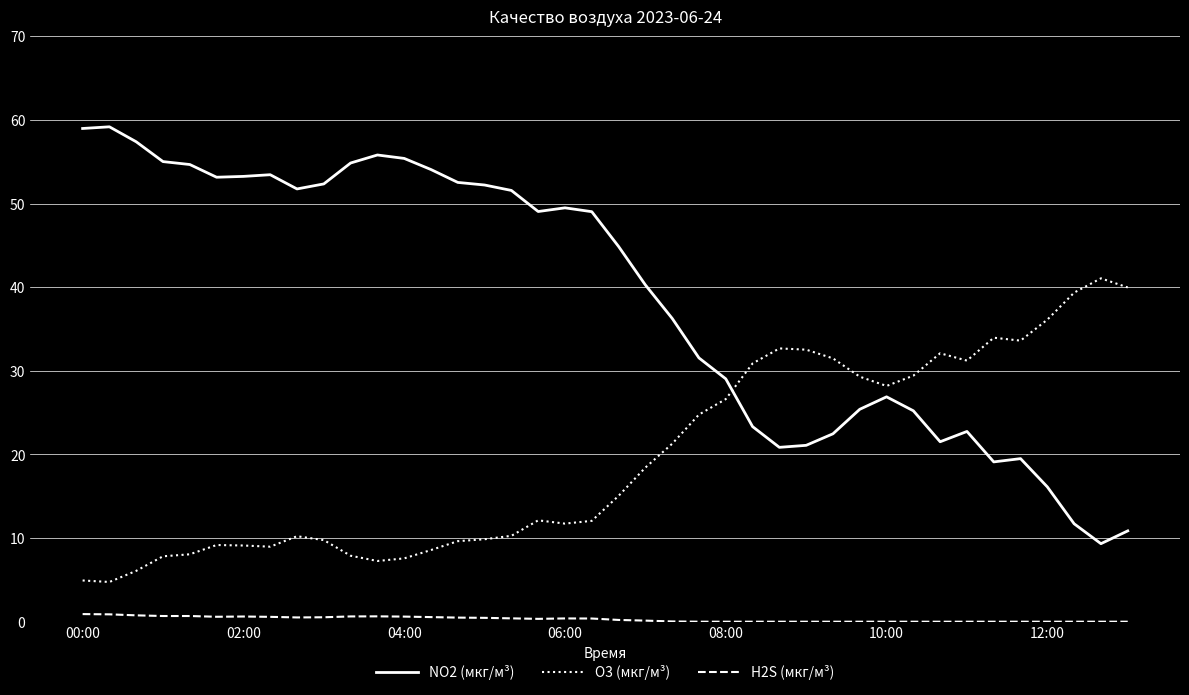

Rank the series by their average value, from highest to lowest.

NO2 (мкг/м³), O3 (мкг/м³), H2S (мкг/м³)